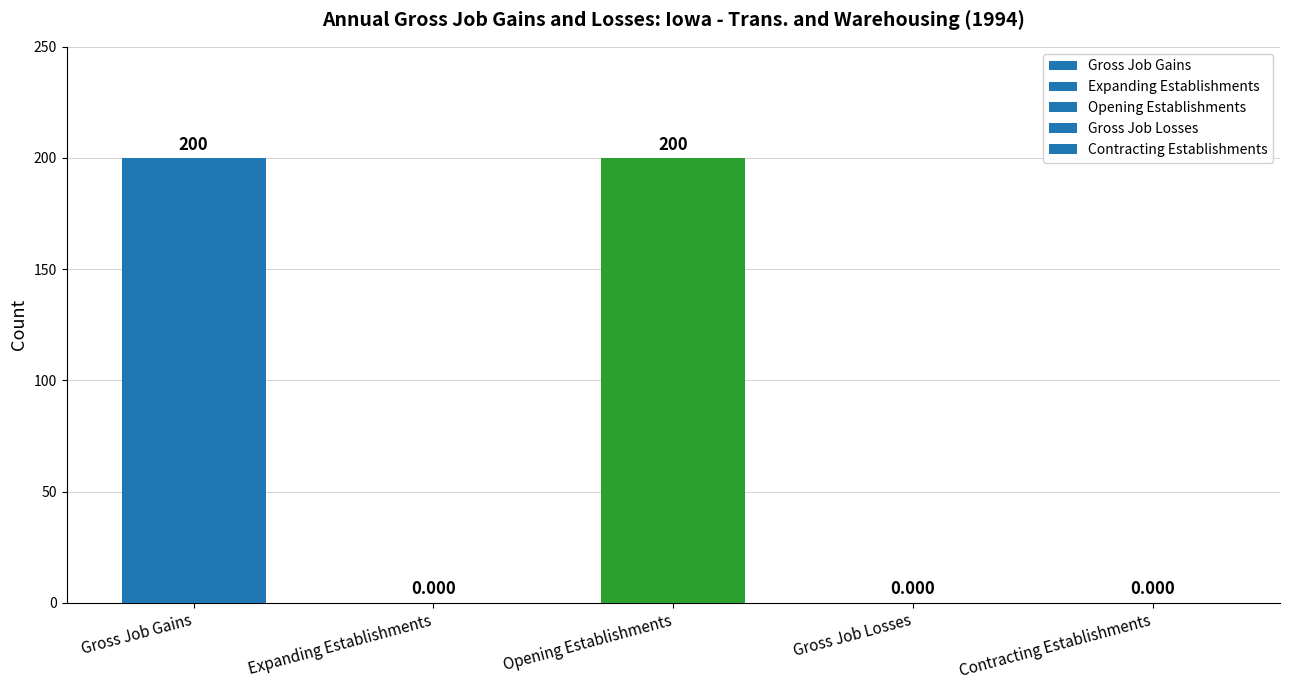

Between Gross Job Gains and Gross Job Losses, which is larger?

Gross Job Gains